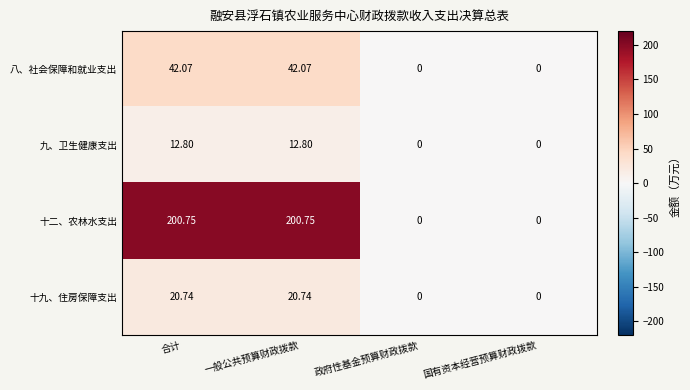

Rank the series by their maximum value, from lowest to highest.

九、卫生健康支出, 十九、住房保障支出, 八、社会保障和就业支出, 十二、农林水支出